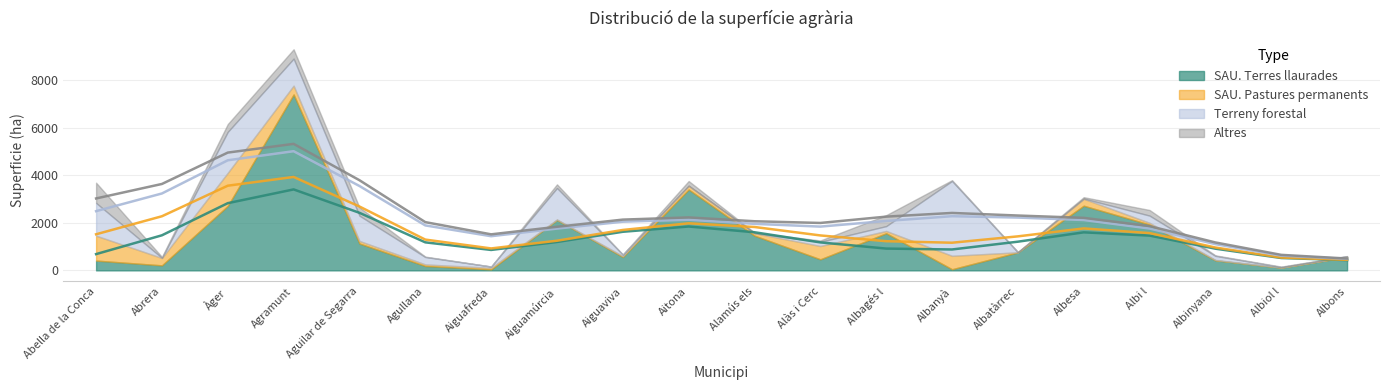

How many categories are shown in the chart?

20